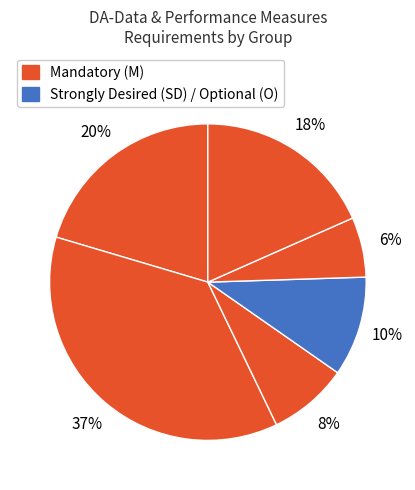

How many segments does this pie chart have?

6